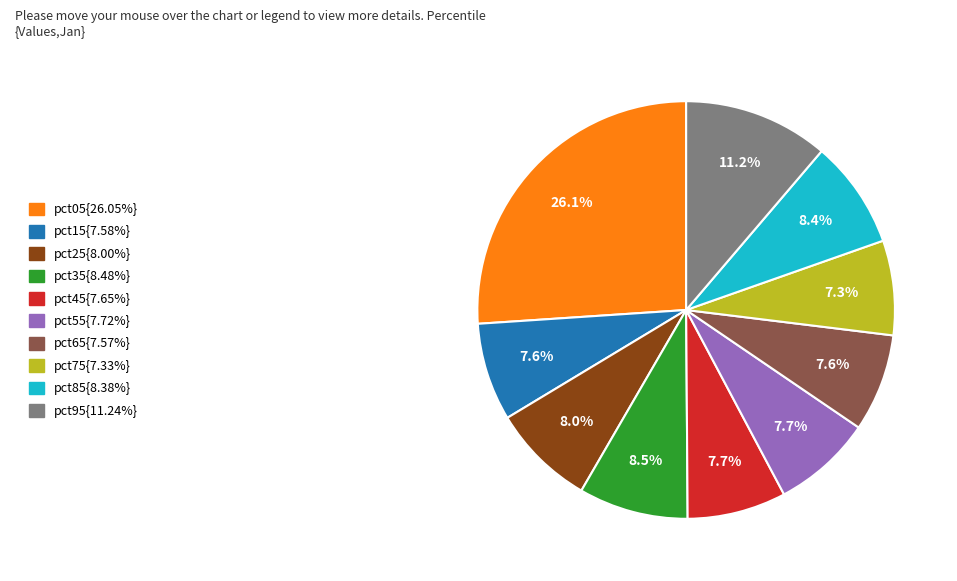

Count the number of slices in the pie.

10